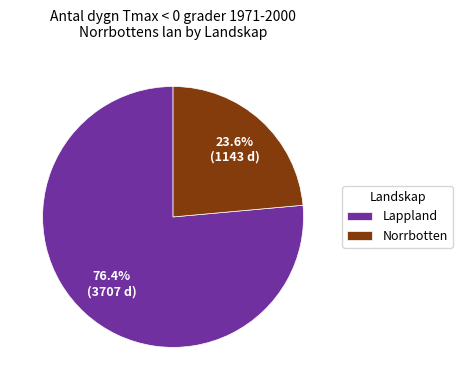

To the nearest percent, what is the average slice percentage?

50%